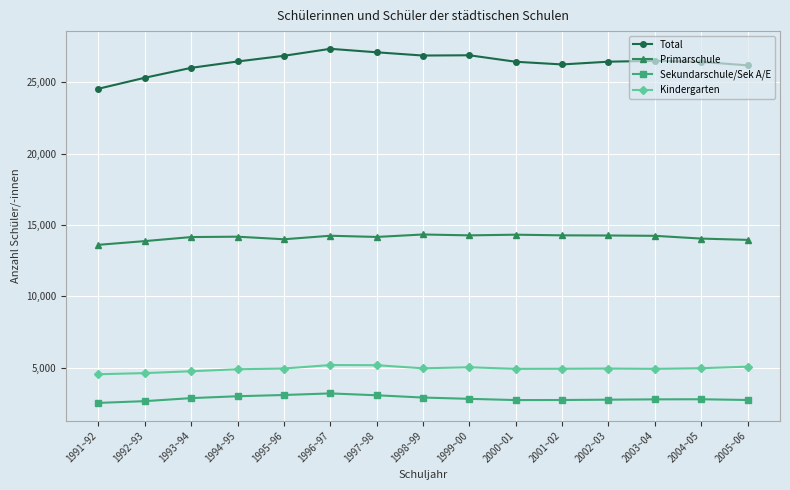

List the series in order of their peak value, highest first.

Total, Primarschule, Kindergarten, Sekundarschule/Sek A/E